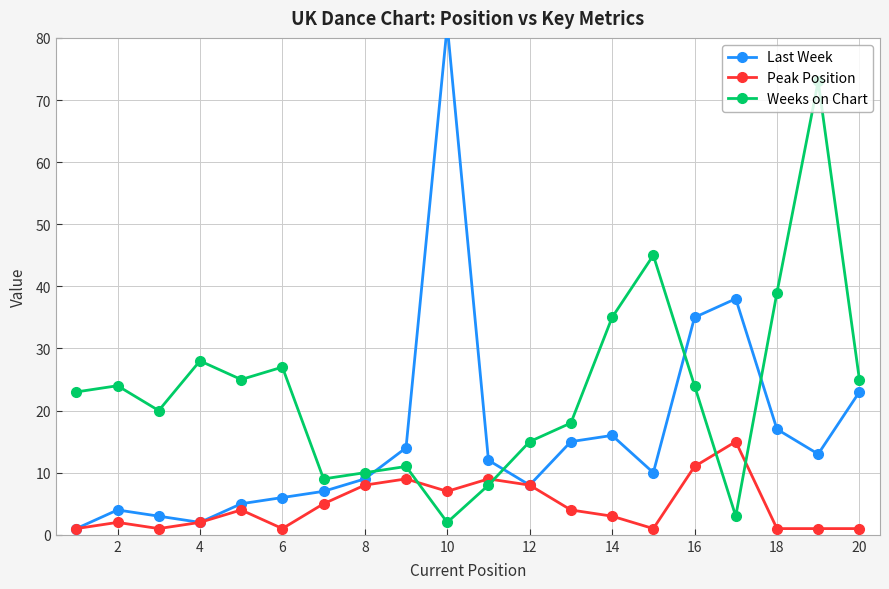

List the series in order of their overall mean, lowest first.

Peak Position, Last Week, Weeks on Chart